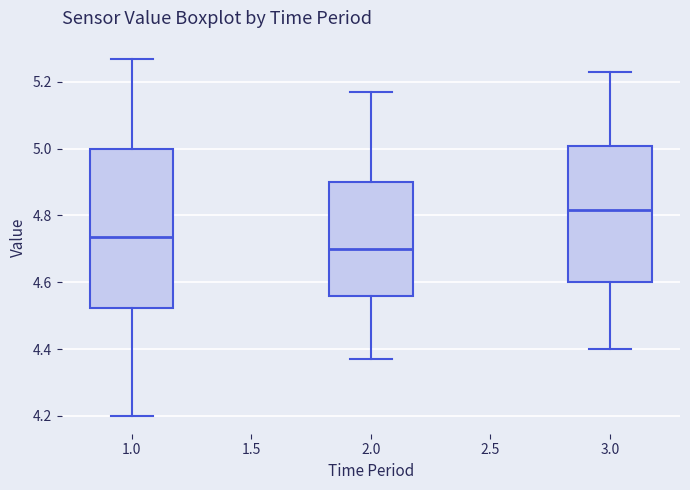

Which box is the tallest, from its lower edge to its upper edge?

1.0